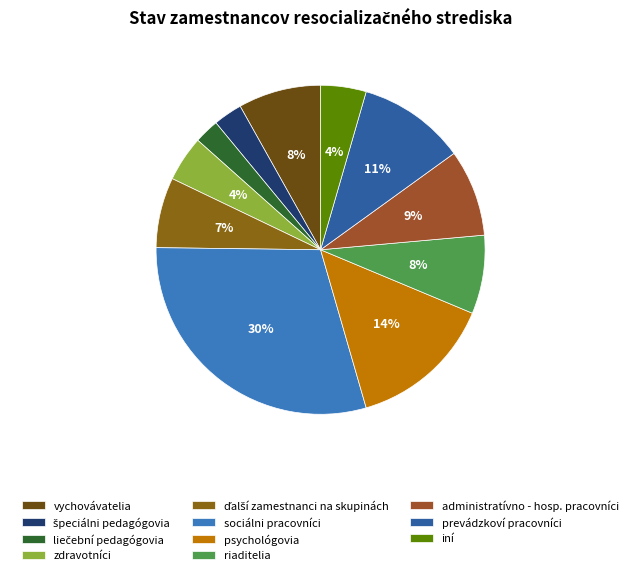

How much of the chart is everything except špeciálni pedagógovia?

97.2%